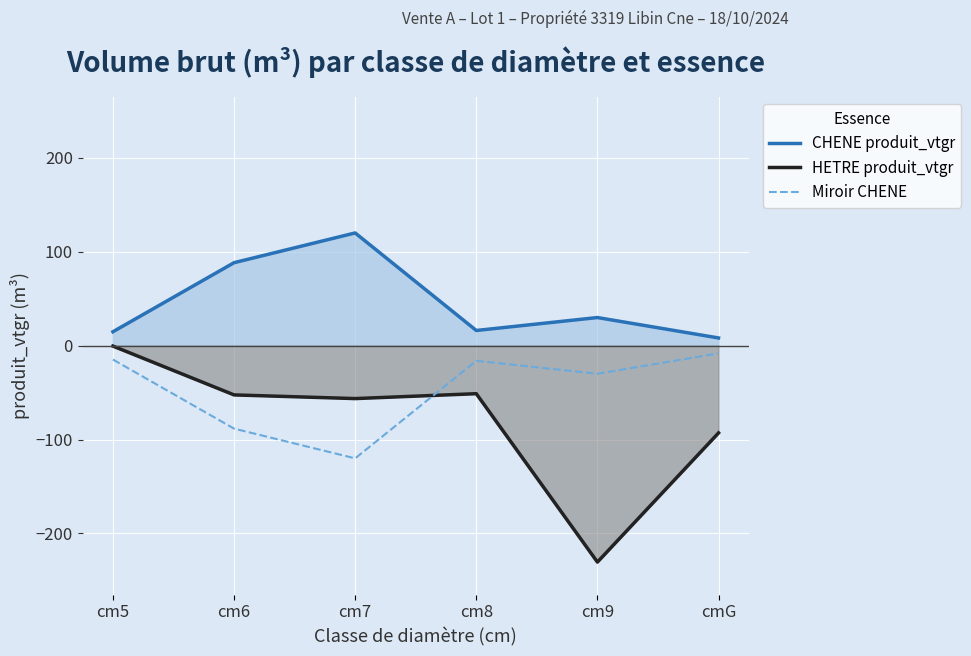

True or false: CHENE produit_vtgr has more than 2 interior local peaks.

False